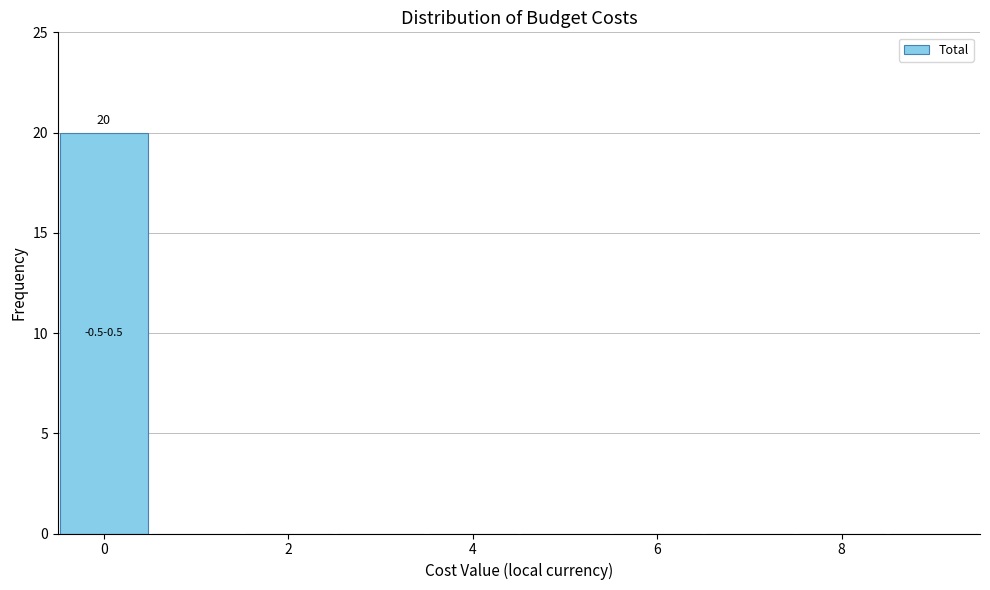

Over which range of the x-axis is the bar tallest?

-0.5 to 0.5